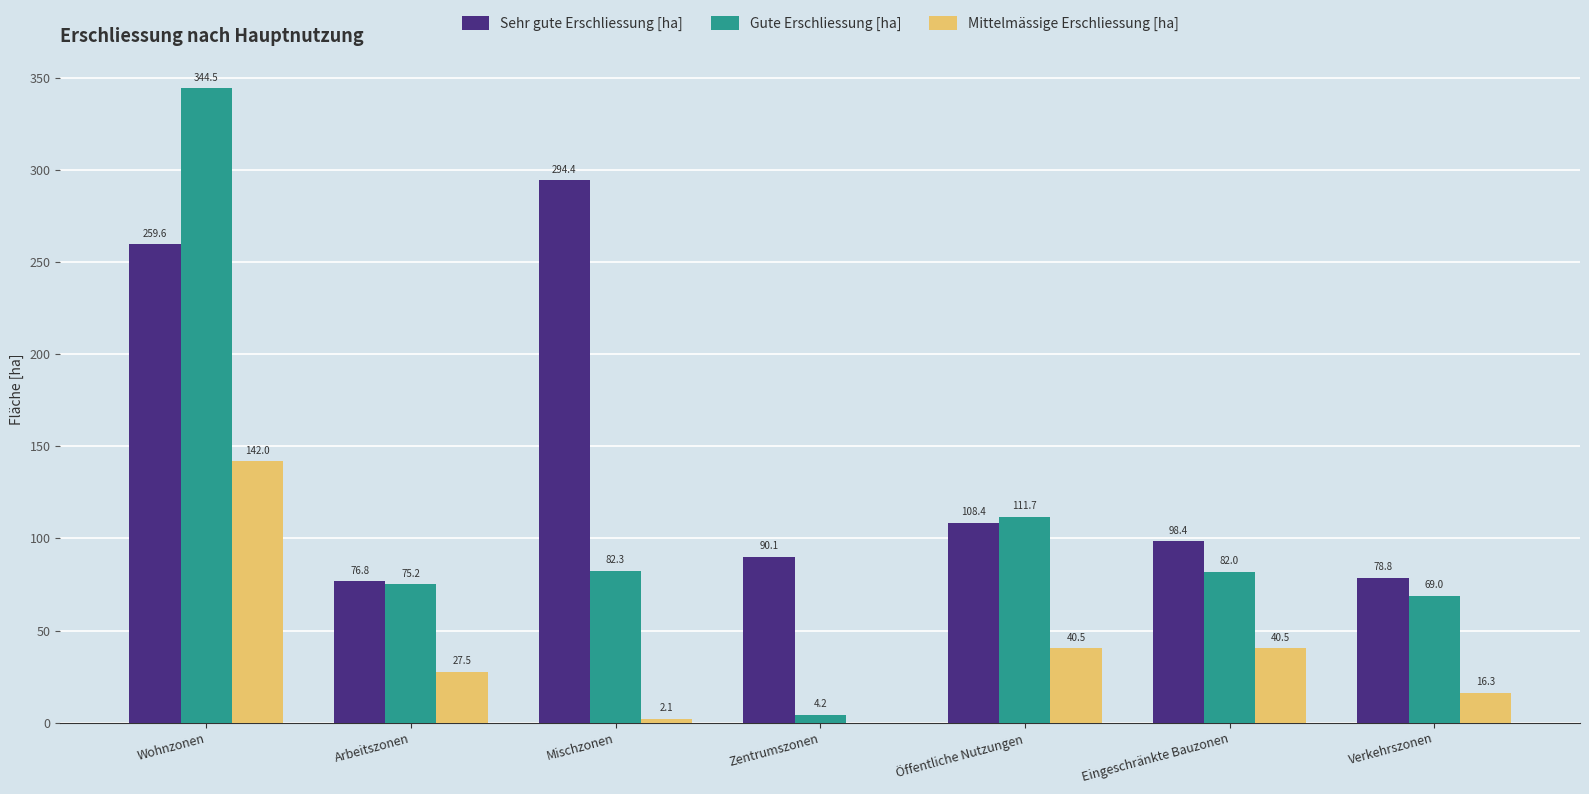

What is the sum of all Mittelmässige Erschliessung [ha] values?

268.9